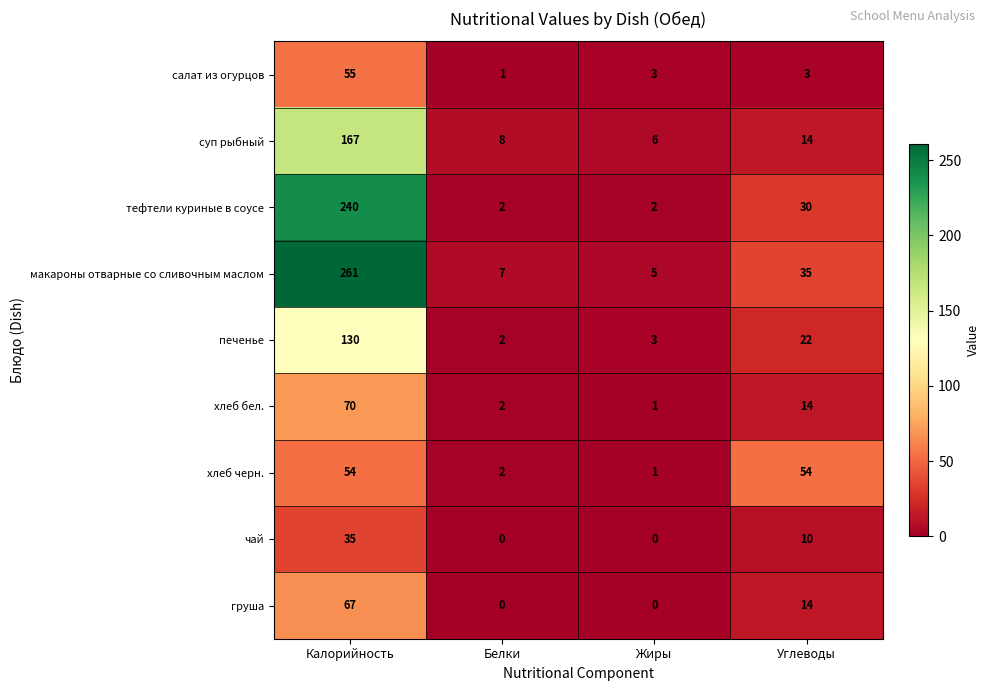

The печенье series shows 178 at Калорийность. True or false?

False